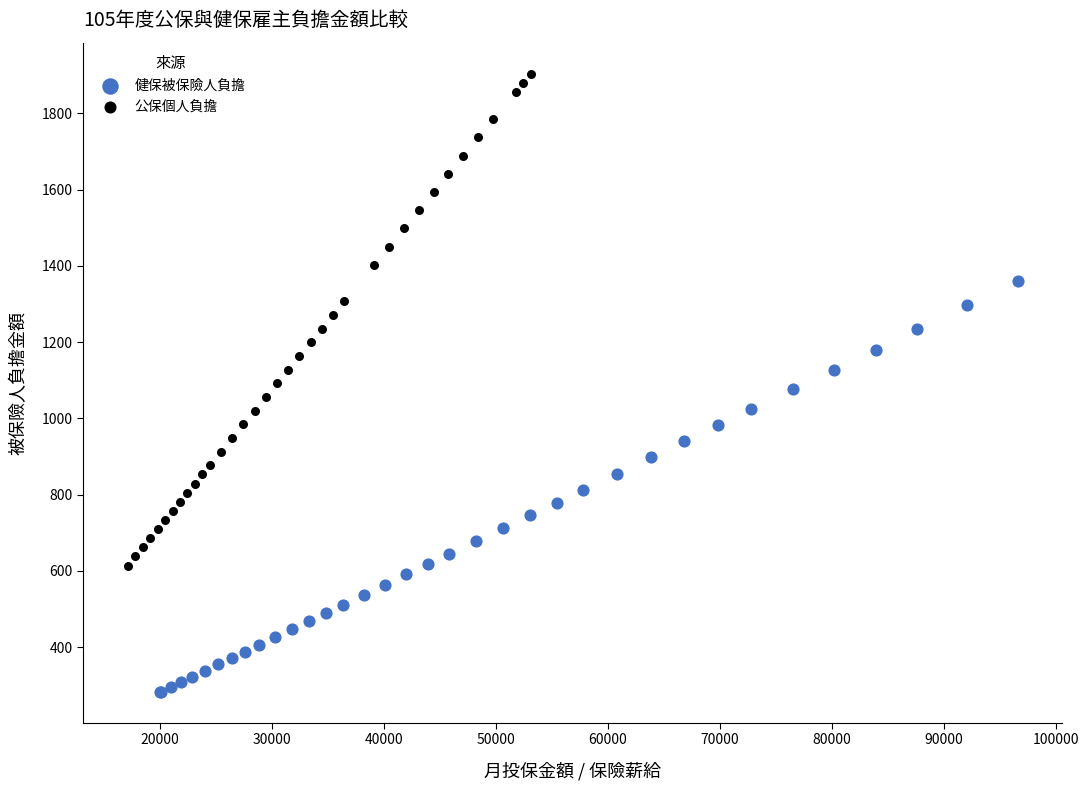

Which series has the largest Y range (max minus min)?

公保個人負擔